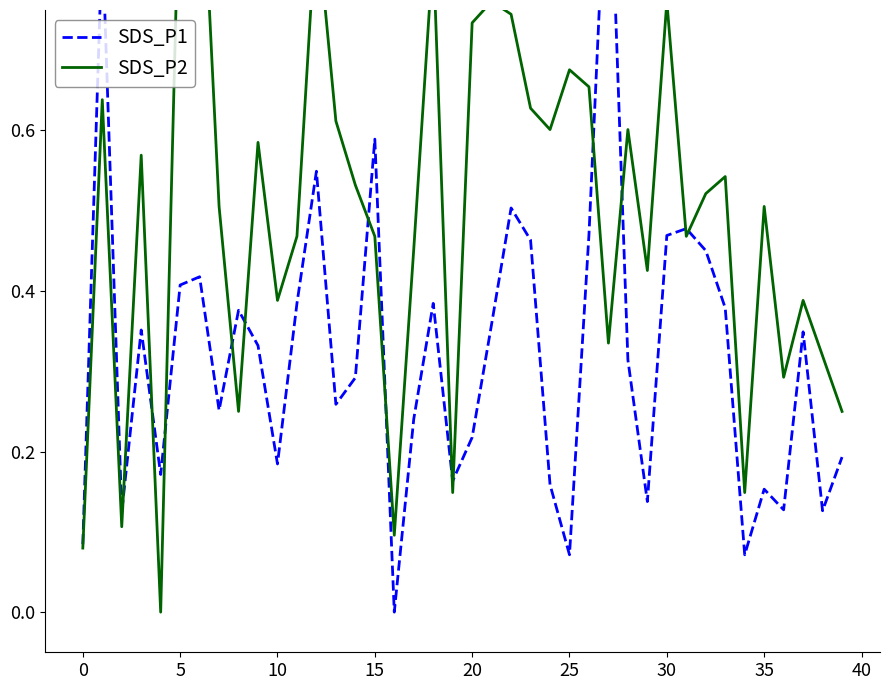

What is the sum of all SDS_P1 values?

12.9